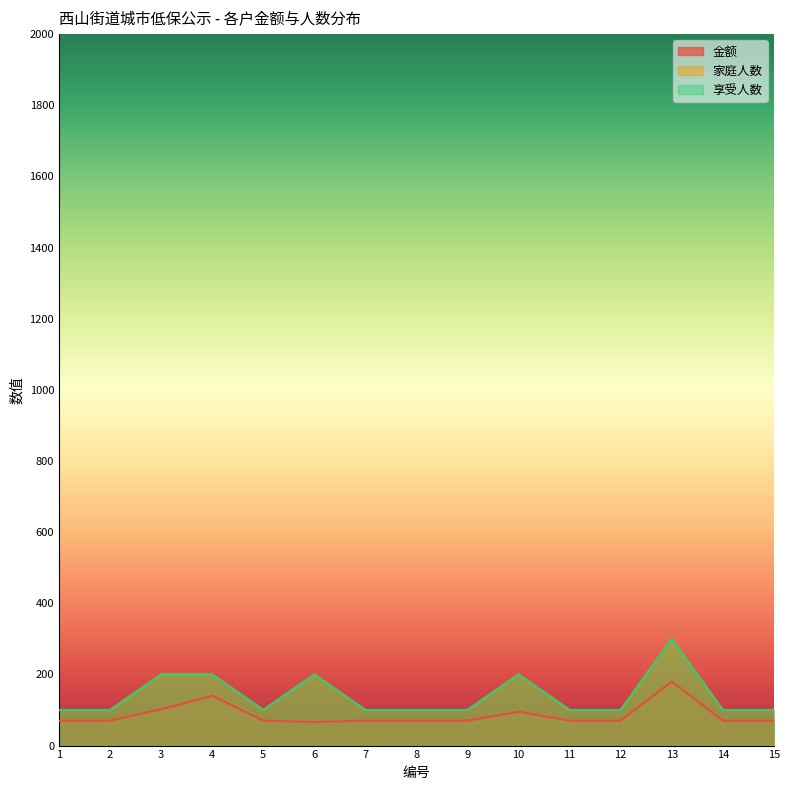

In 享受人数, how many points are lower than both neighbors (excluding endpoints)?

1